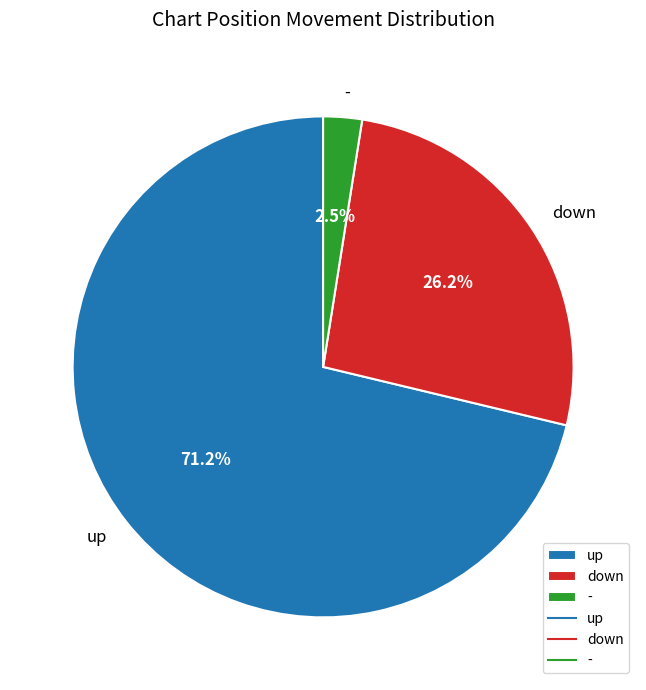

What percentage is NOT represented by -?

97.5%